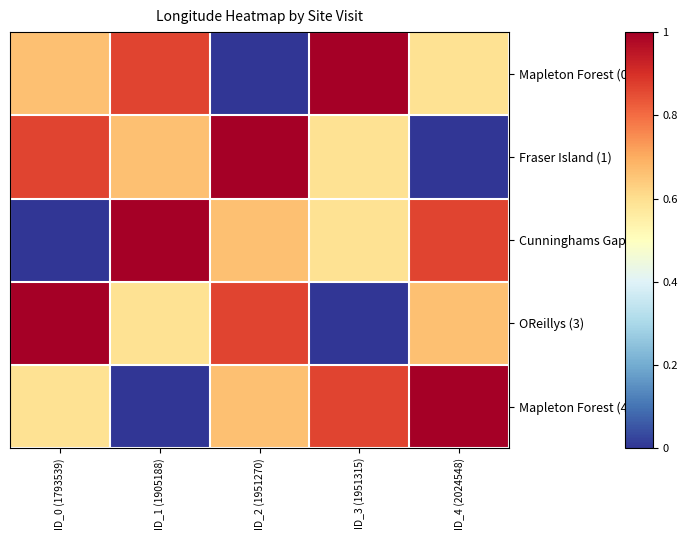

At how many categories does at least one series exceed 0?

5